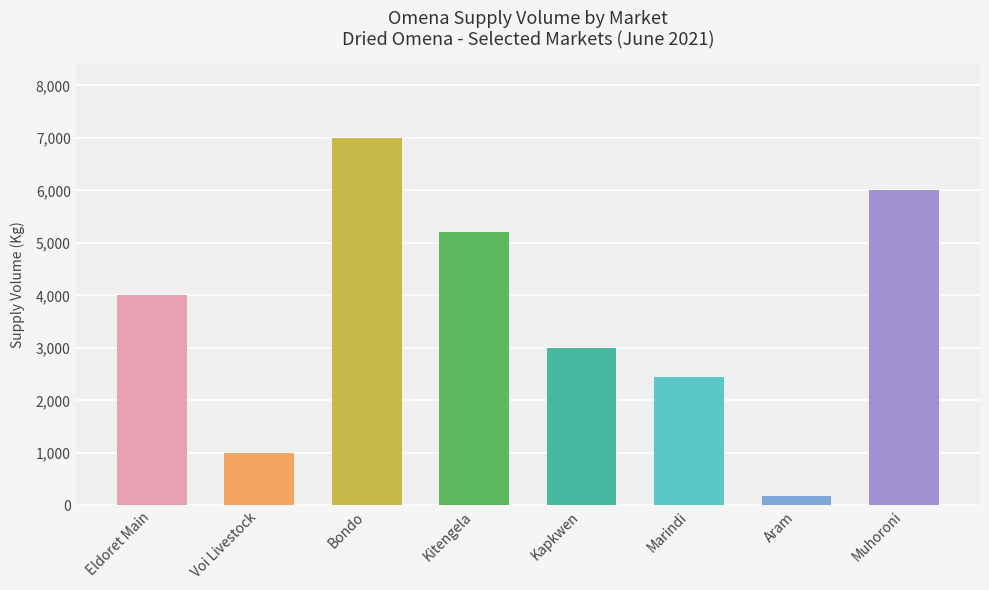

Which category has the lowest value across all series?

Aram